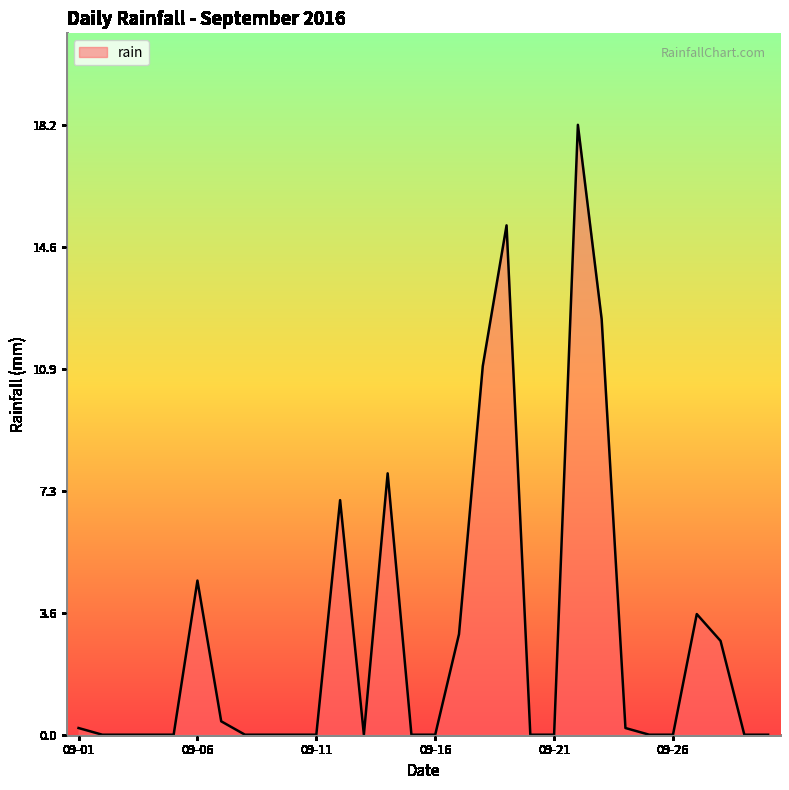

What is the difference between the maximum and minimum values?

18.2